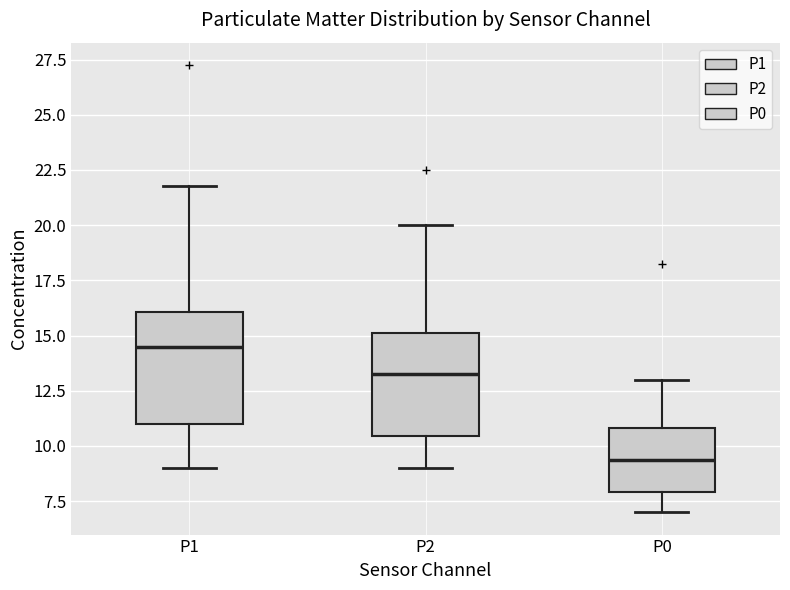

Reading left to right, transcribe this box plot: for each box, give where its median line is, the range the box spans, and where its two whiskers end, as read against the y-axis. The values are not printed on the chart, so give them approximately, as read against the axis.

P1: median 14.5, box 11.0 to 16.0, whiskers 9.0 to 22.0
P2: median 13.5, box 10.5 to 15.0, whiskers 9.0 to 20.0
P0: median 9.5, box 8.0 to 11.0, whiskers 7.0 to 13.0